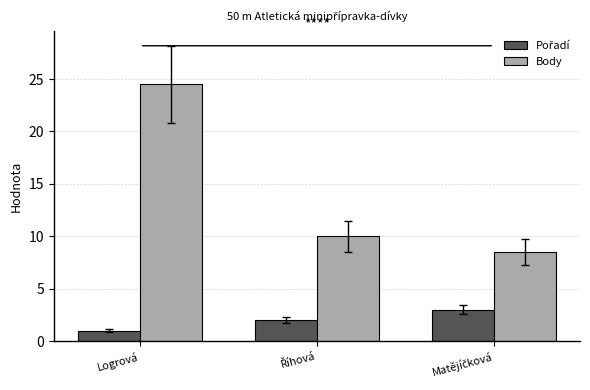

What is the difference between the maximum and minimum values in the Body series?

16.0